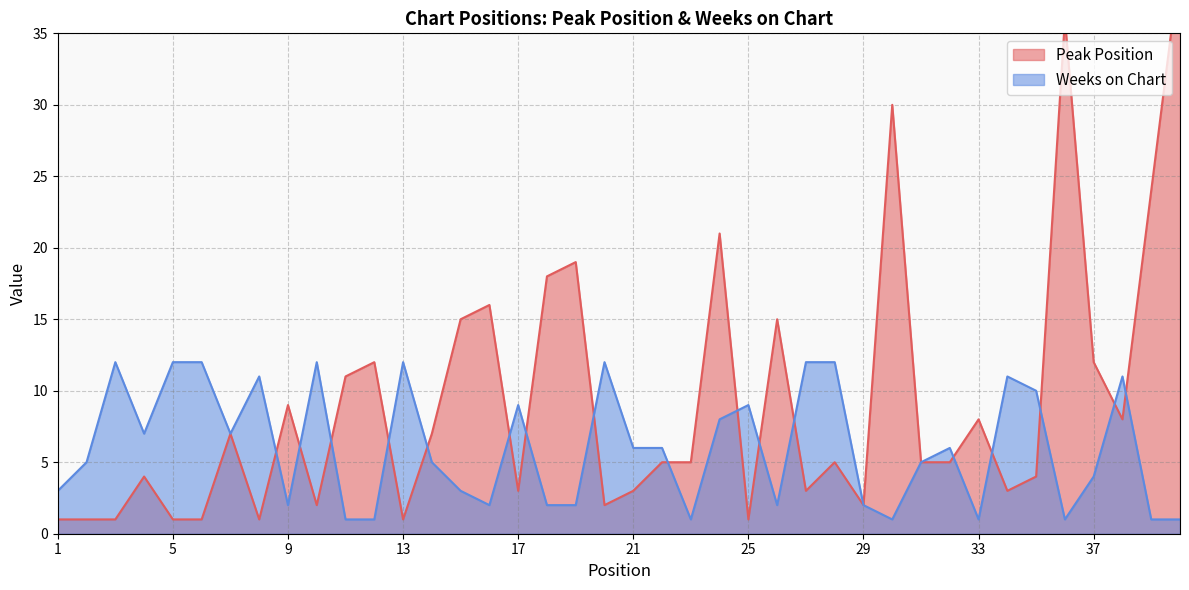

Which series changed the most between 6 and 31?

Weeks on Chart